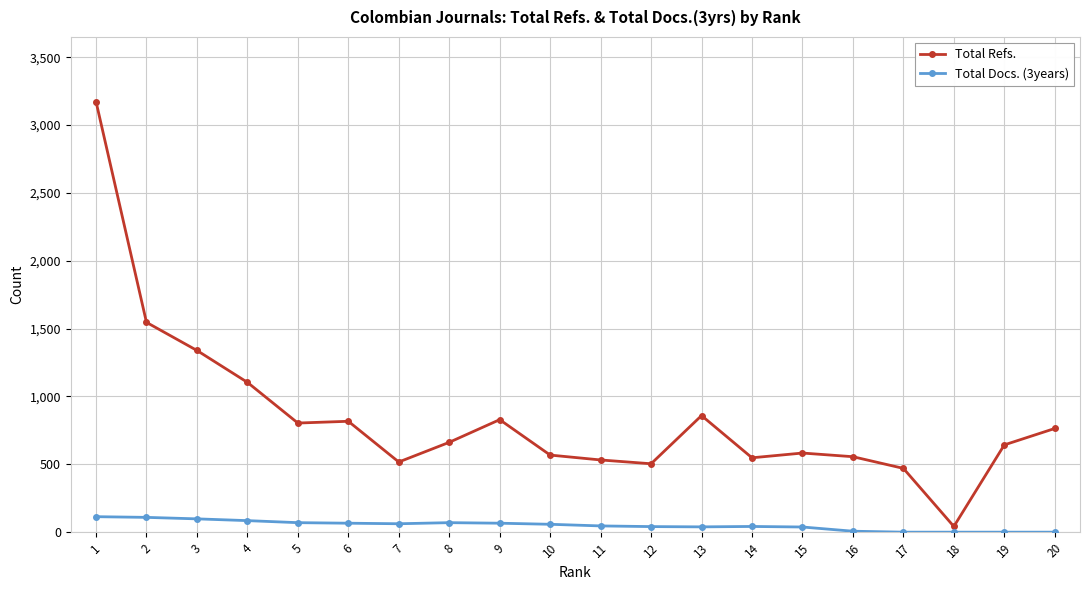

What is the difference between the highest and lowest values at 8?

592